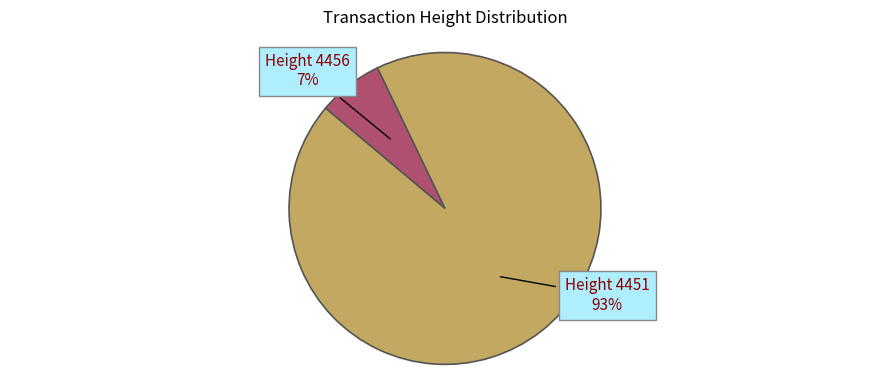

Is it true that Height 4456 is 7% of the pie?

True